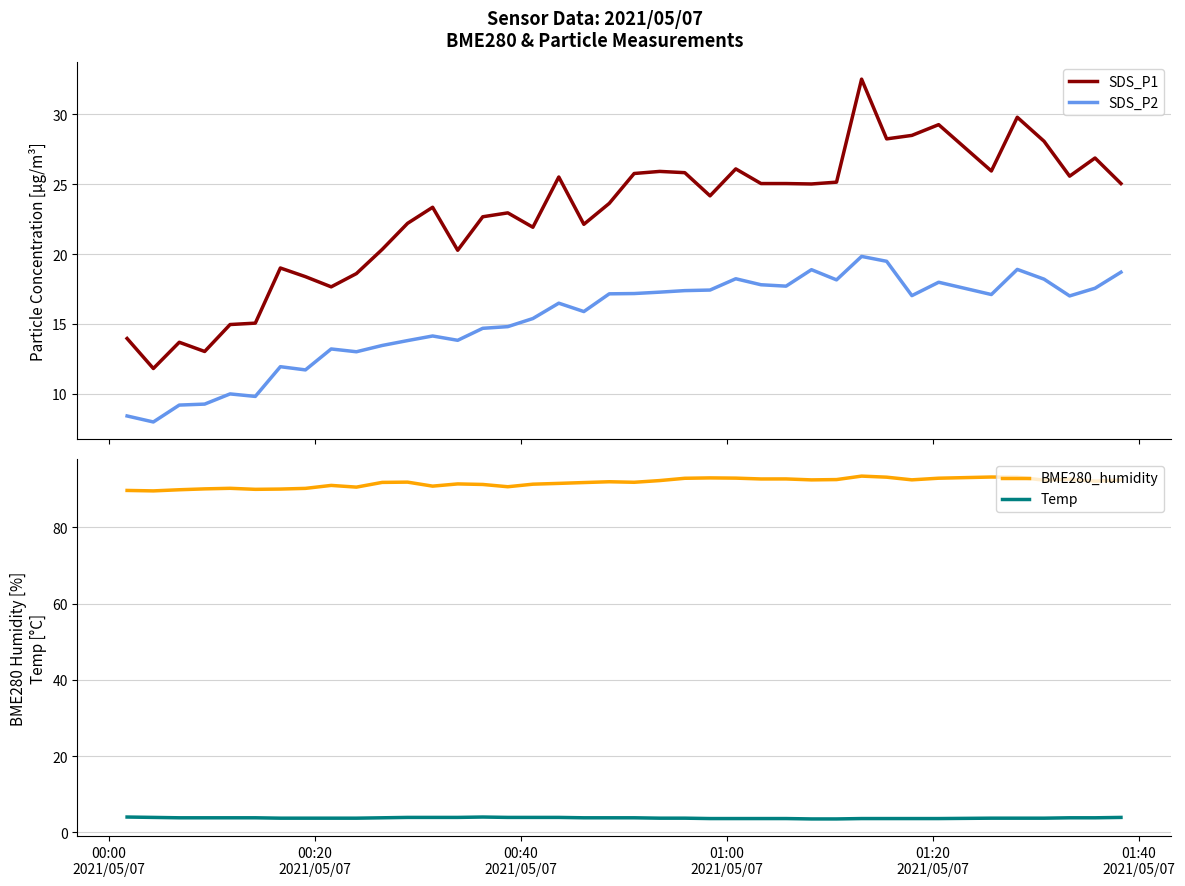

True or false: BME280_humidity and SDS_P1 intersect in this chart.

False